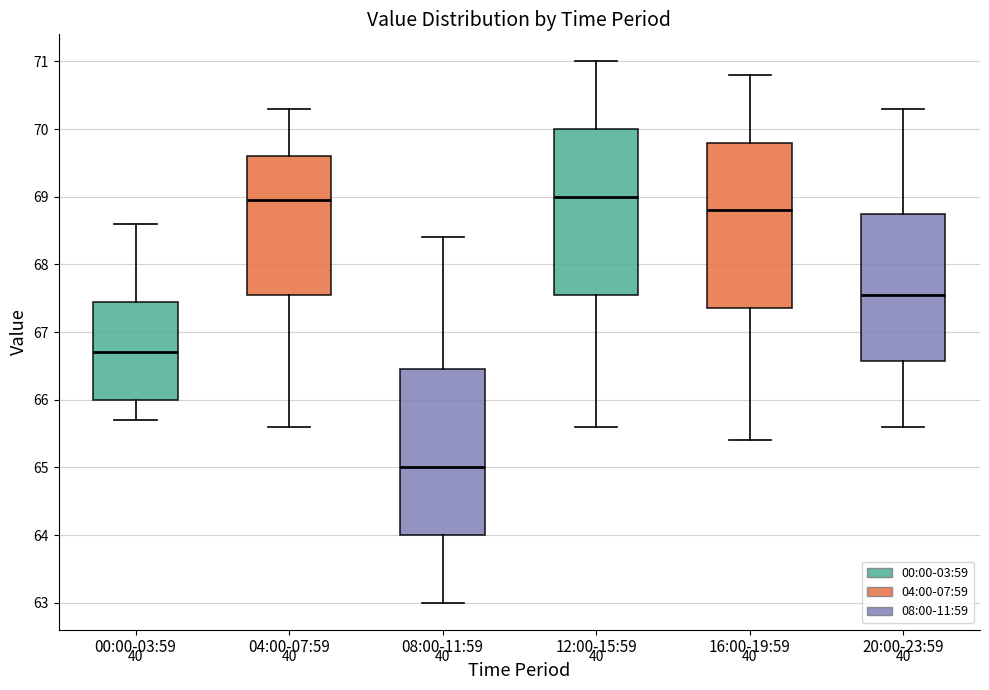

Reading left to right, read every box against the y-axis: the position of its median line, the range the box covers, and the ends of its whiskers. The values are not printed on the chart, so give them approximately, as read against the axis.

00:00-03:59: median 66.7, box 66.0 to 67.5, whiskers 65.7 to 68.6
04:00-07:59: median 69.0, box 67.6 to 69.6, whiskers 65.6 to 70.3
08:00-11:59: median 65.0, box 64.0 to 66.5, whiskers 63.0 to 68.4
12:00-15:59: median 69.0, box 67.6 to 70.0, whiskers 65.6 to 71.0
16:00-19:59: median 68.8, box 67.4 to 69.8, whiskers 65.4 to 70.8
20:00-23:59: median 67.6, box 66.6 to 68.8, whiskers 65.6 to 70.3